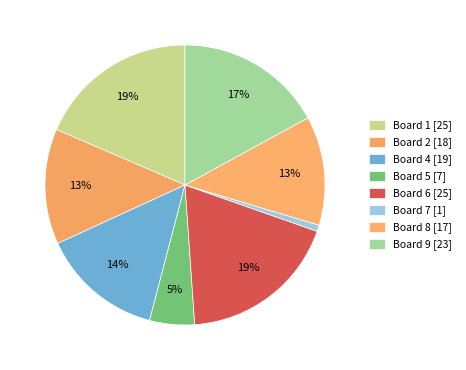

Which slice is the largest?

Board 1